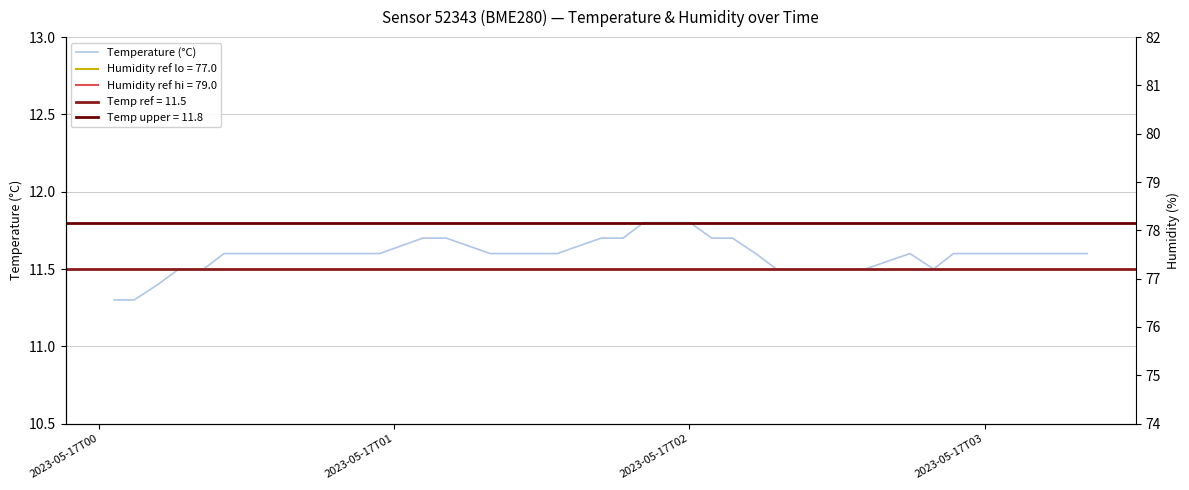

How many interior local peaks (higher than both neighbors) does the data have?

1